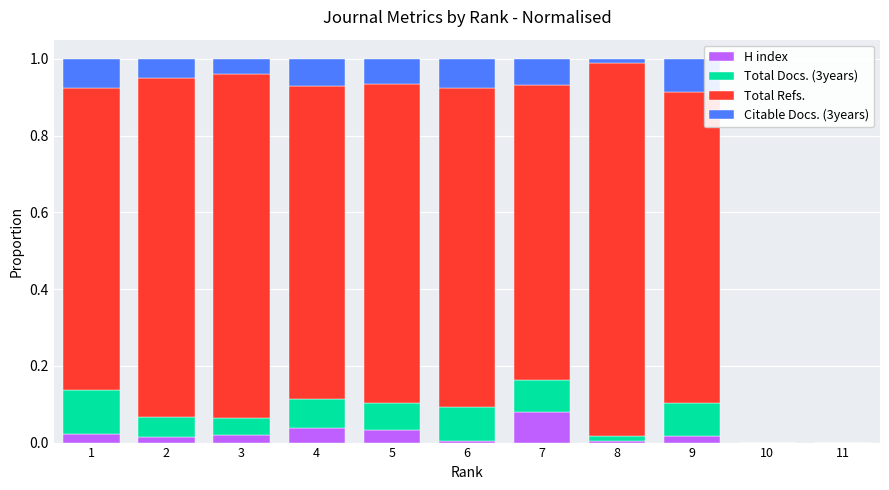

Is it true that H index equals 0.0 at 5?

True